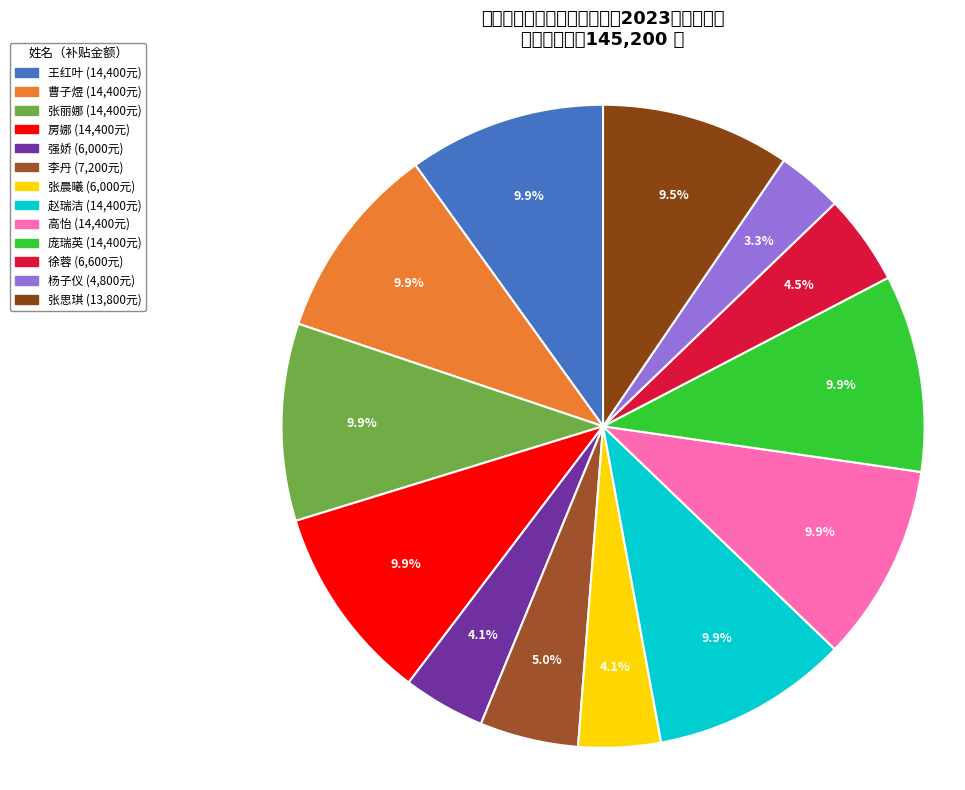

How many slices are in this pie chart?

13